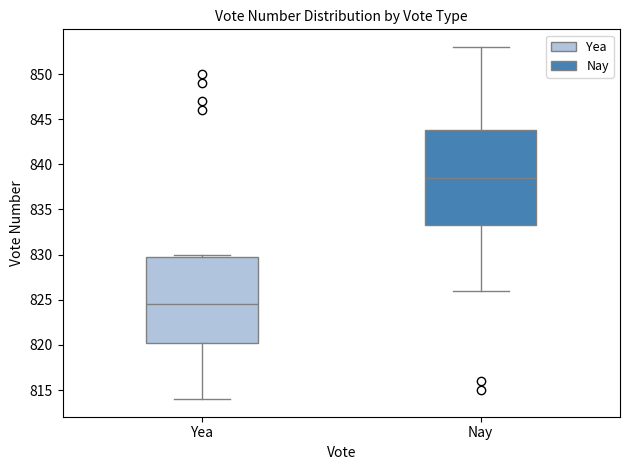

Comparing the boxes themselves (not the whiskers), which one is the tallest?

Nay